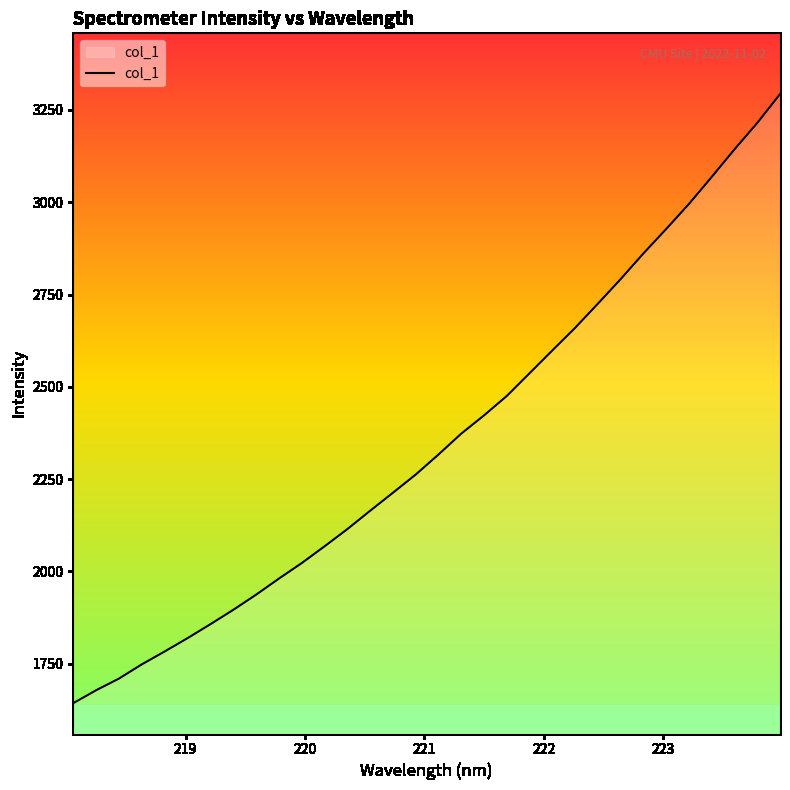

What is the maximum value shown in the chart?

3292.8